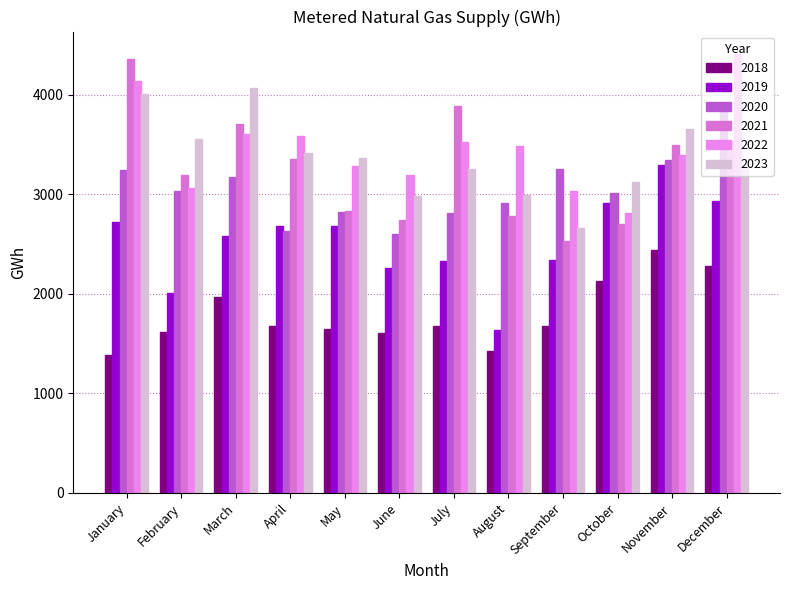

List the series in order of their peak value, highest first.

2022, 2021, 2023, 2020, 2019, 2018